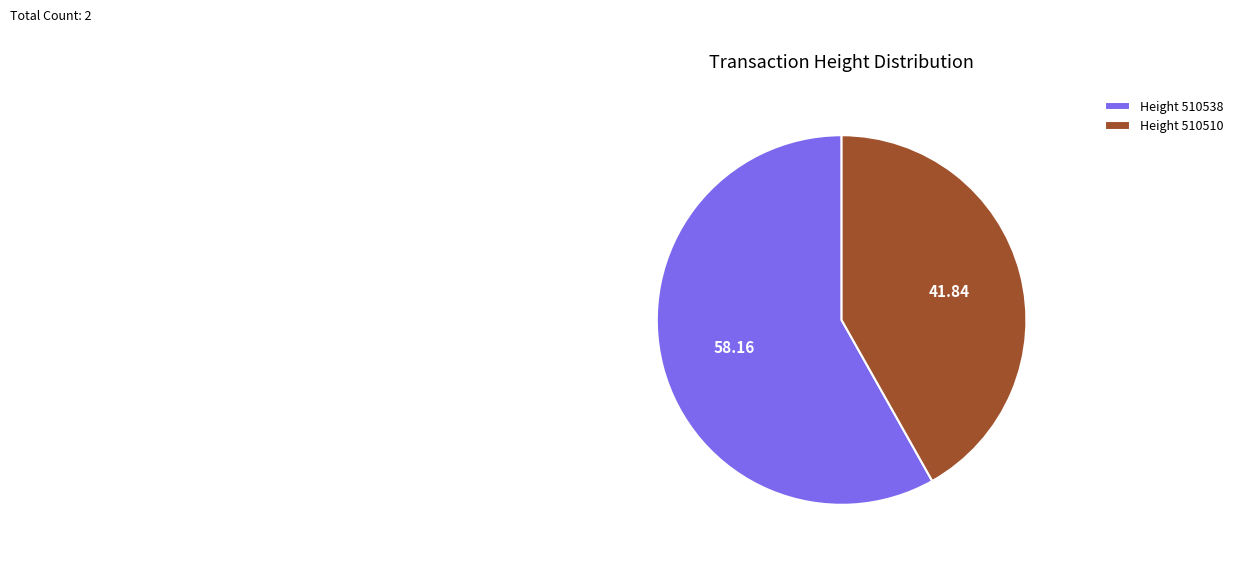

Which has a higher value, Height 510510 or Height 510538?

Height 510538